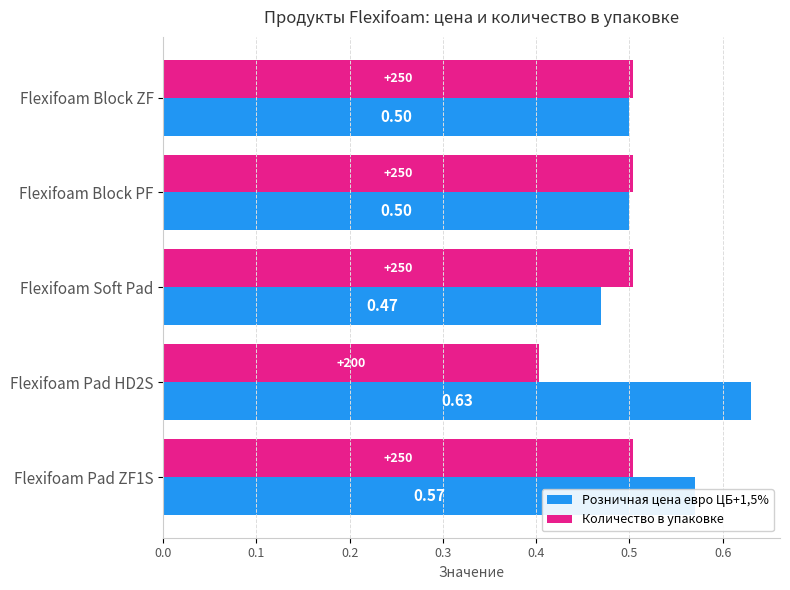

At which label is Розничная цена евро ЦБ+1,5% closest to 0?

Flexifoam Soft Pad